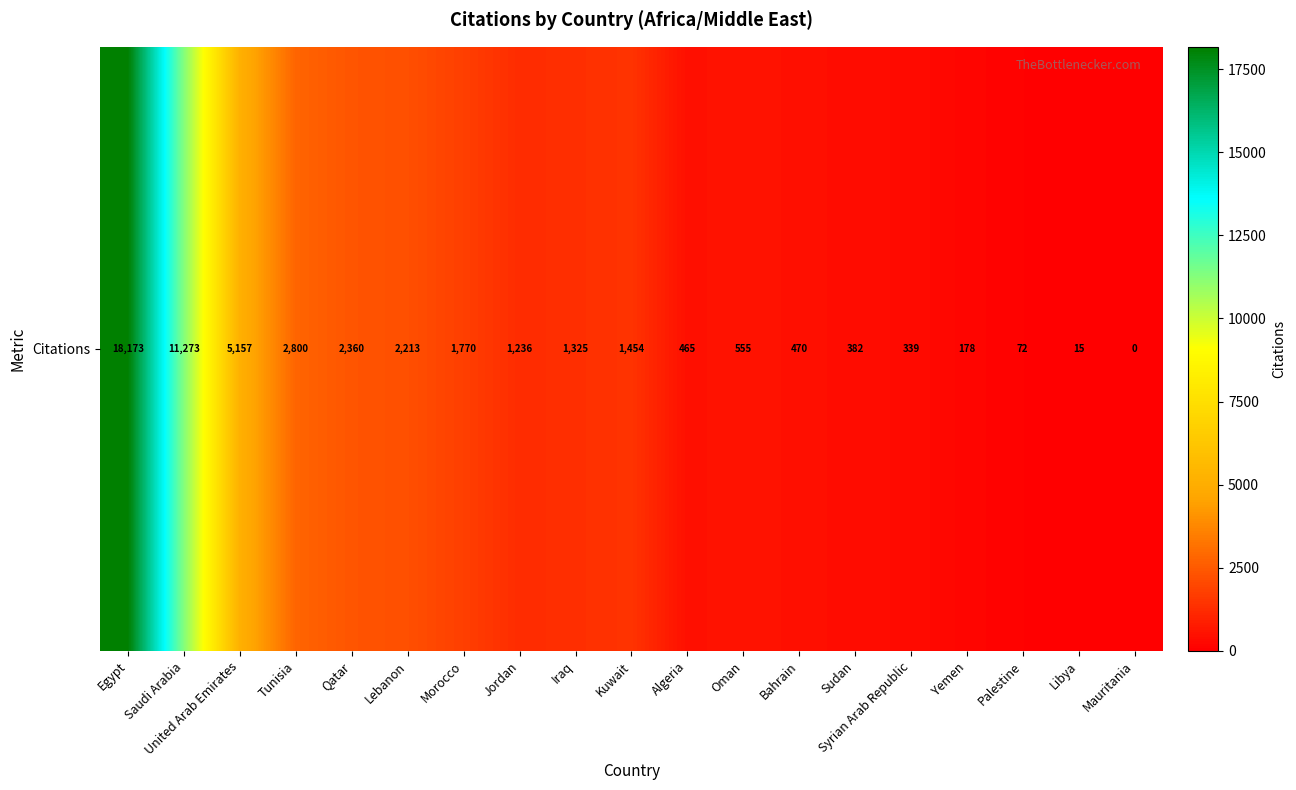

Reading left to right, what are all the values shown in this chart?

18173	11273	5157	2800	2360	2213	1770	1236	1325	1454	465	555	470	382	339	178	72	15	0